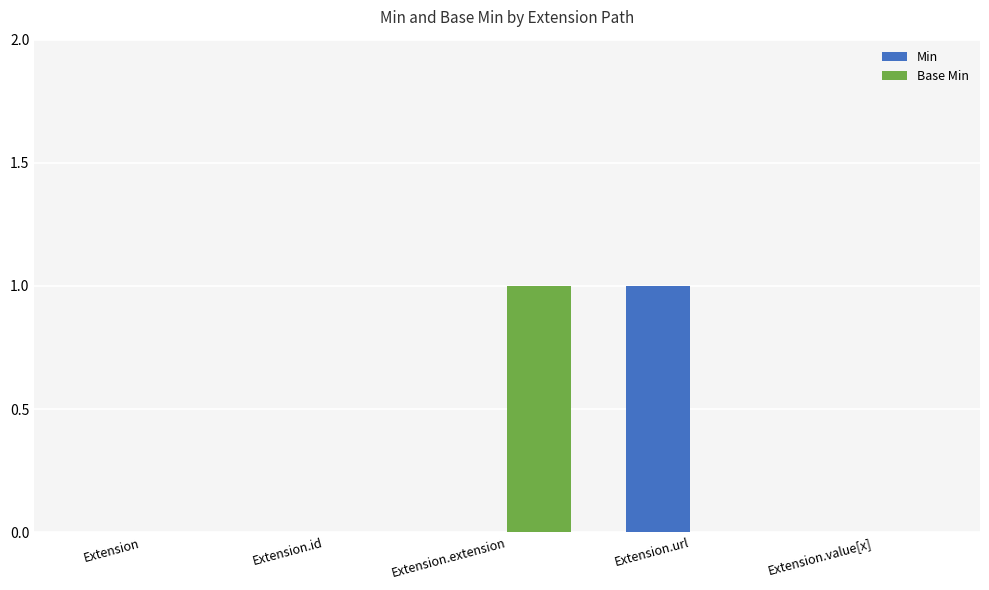

Is it true that Min equals 0 at Extension?

True